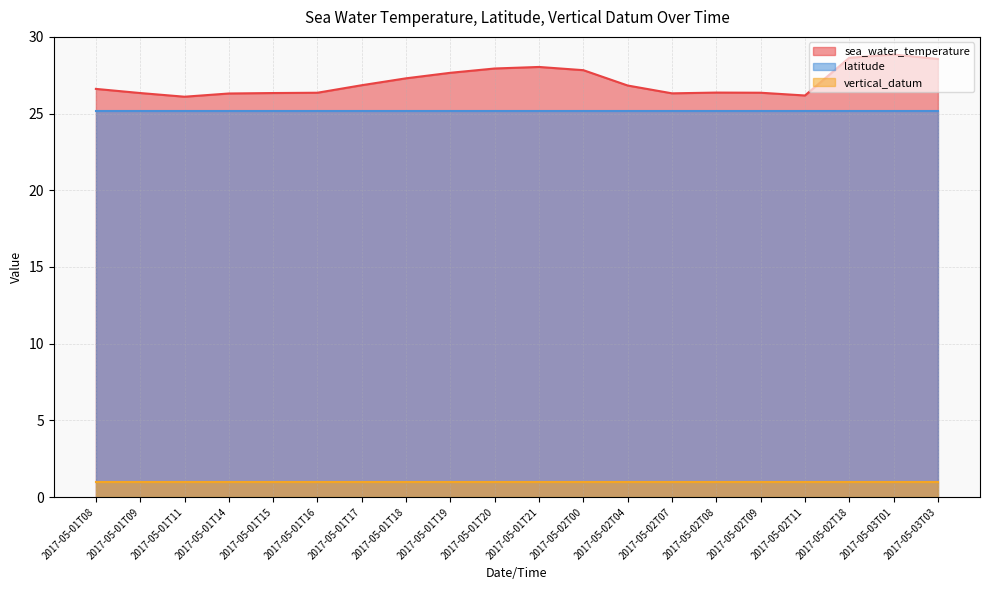

What is the maximum value for vertical_datum?

1.0